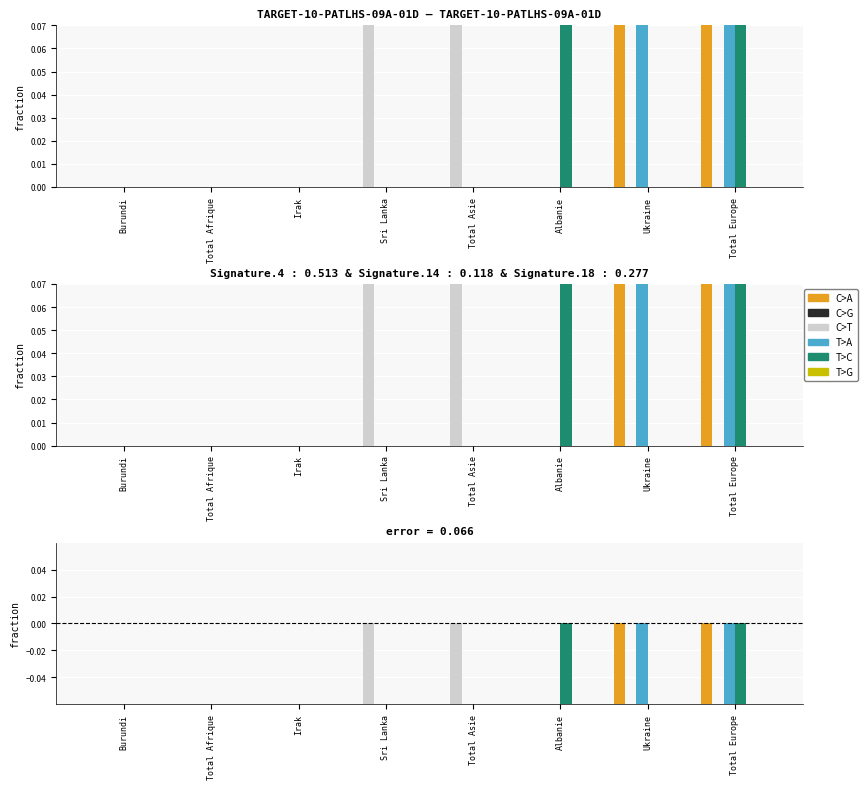

What is the label of the 2nd bar from the left?

Total Afrique